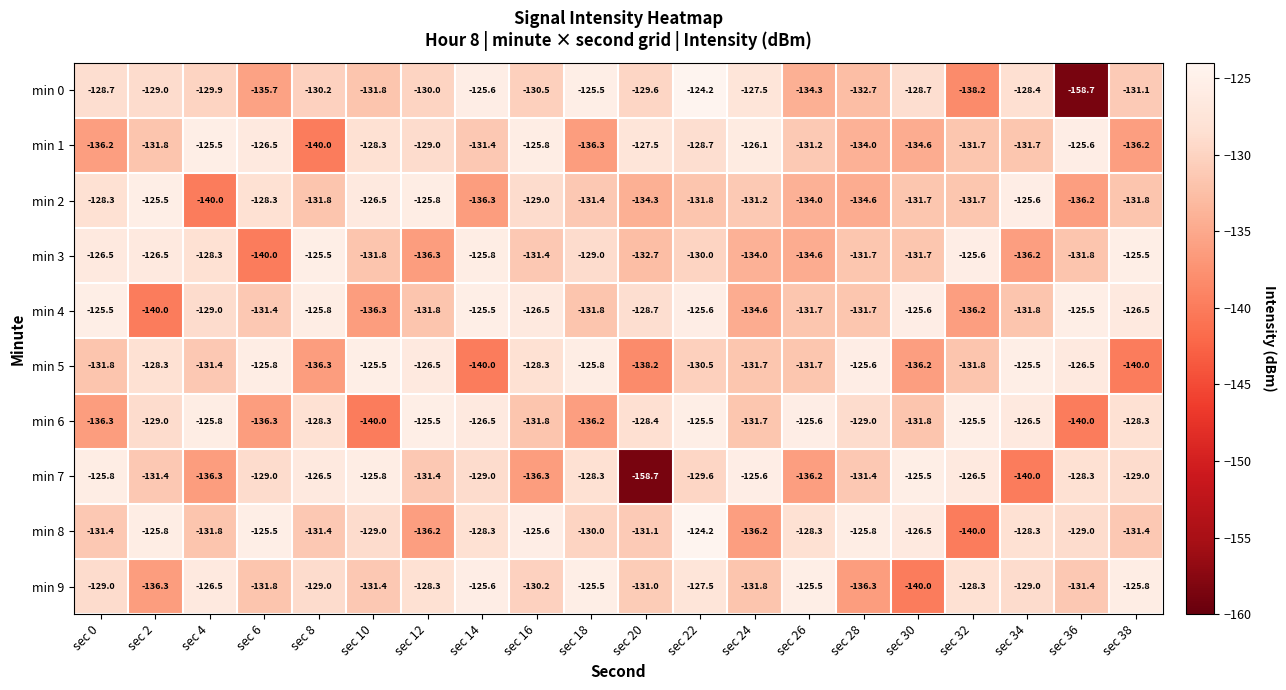

What is the difference between the highest and lowest values at sec 34?

14.5